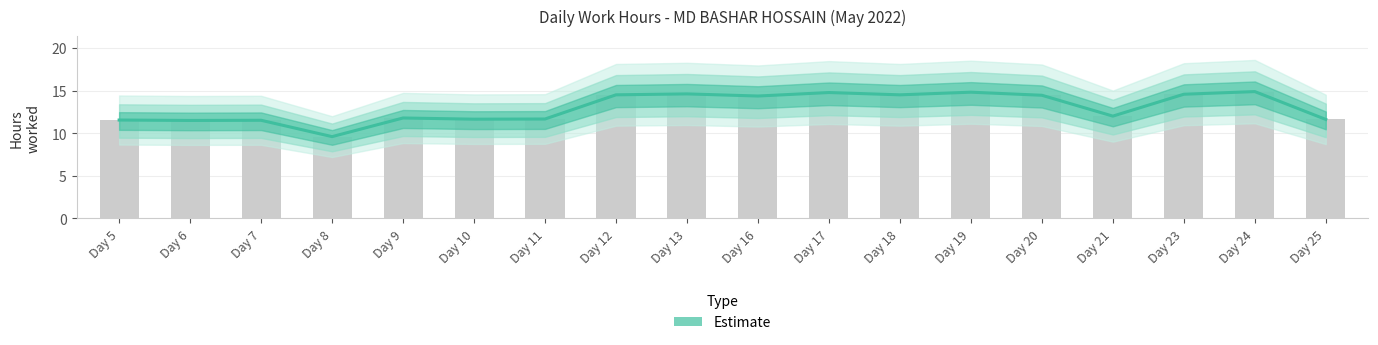

Reading left to right, transcribe all the data shown in this chart.

11.5	11.5	11.5	9.6	11.8	11.6	11.7	14.5	14.6	14.4	14.8	14.5	14.8	14.4	12.0	14.6	14.9	11.6